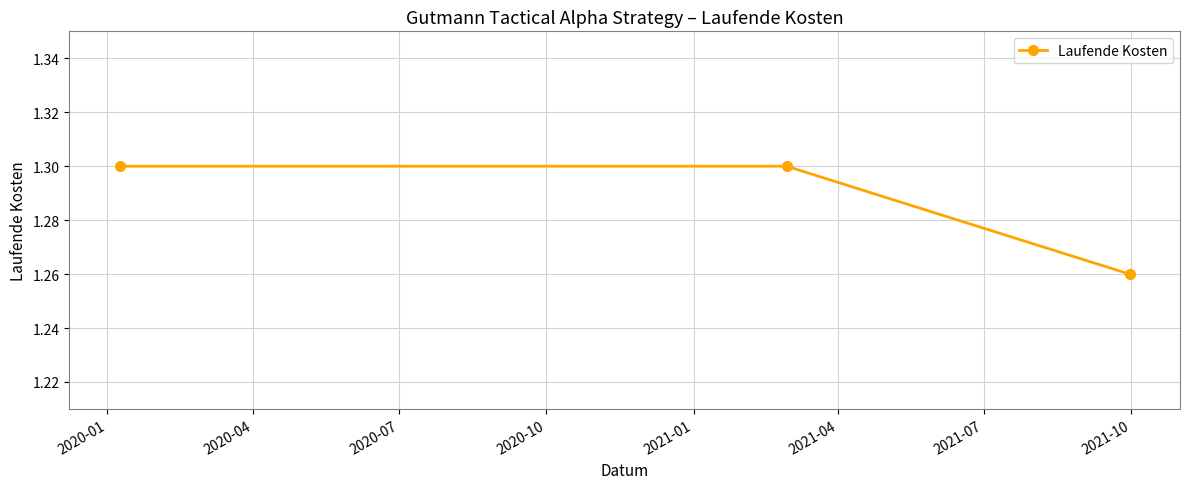

What is the sum of all values?

3.9